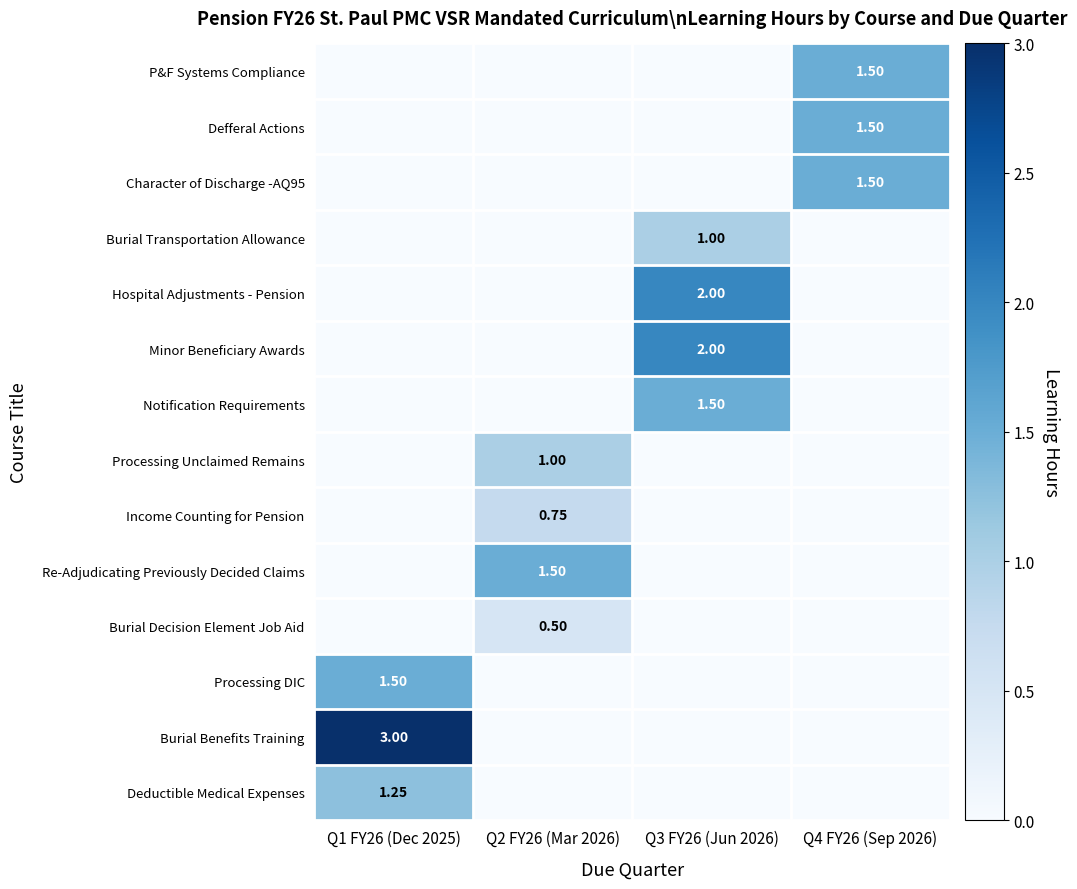

At which category is the sum across all series the highest?

Q3 FY26 (Jun 2026)